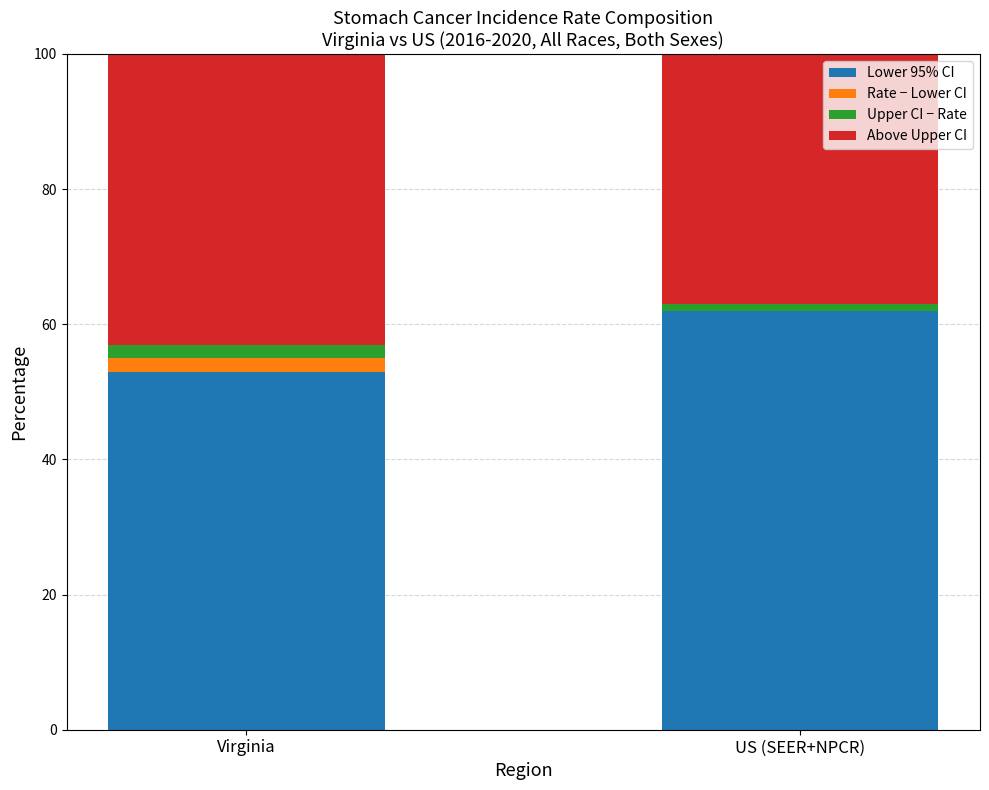

Are the bars horizontal?

No